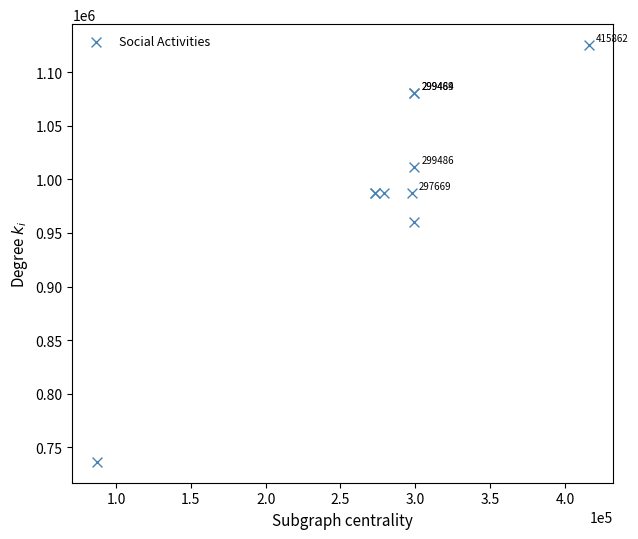

What Y value in the scatter plot is closest to 930892?

960256